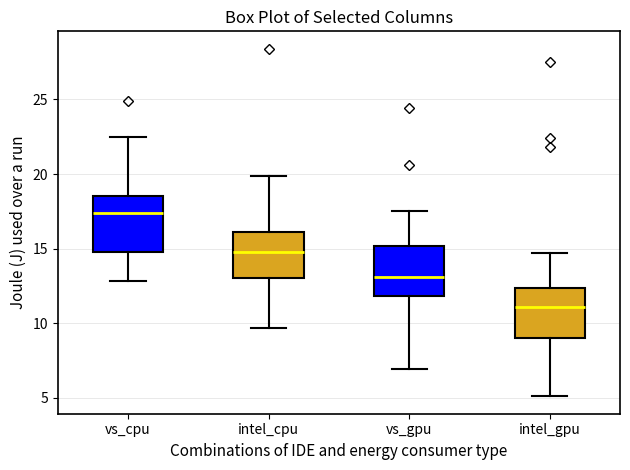

Where does the lower whisker of the box for vs_gpu end on the y-axis? The values are not printed on the chart, so give them approximately, as read against the axis.

7.0